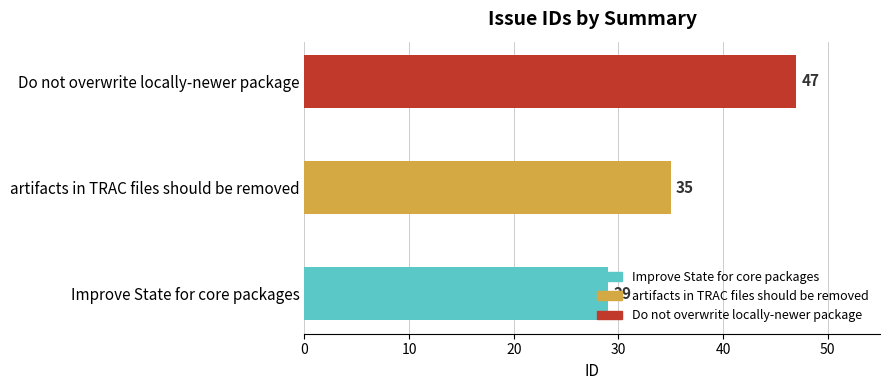

How many bars are there in total?

3